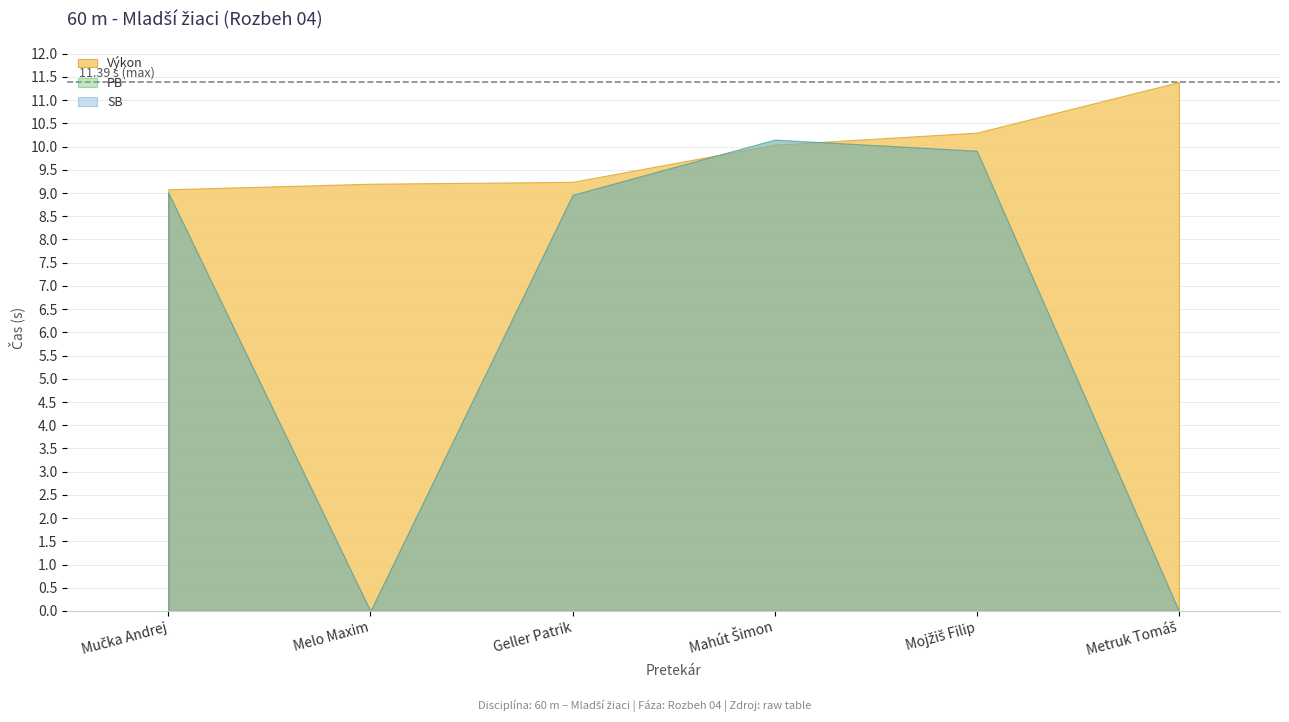

What is the difference between the maximum and minimum values in the PB series?

10.2